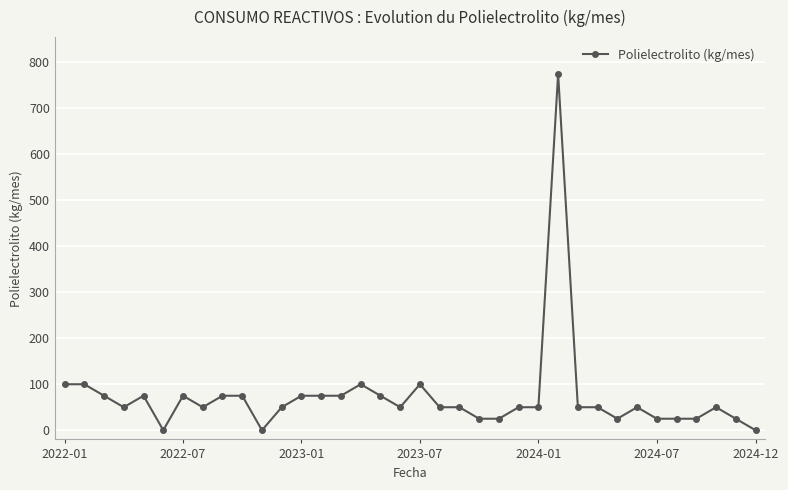

What is the average value?

73